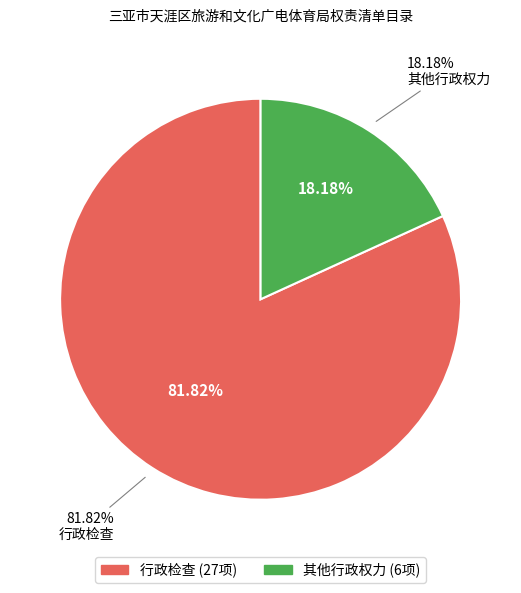

Count the number of slices in the pie.

2